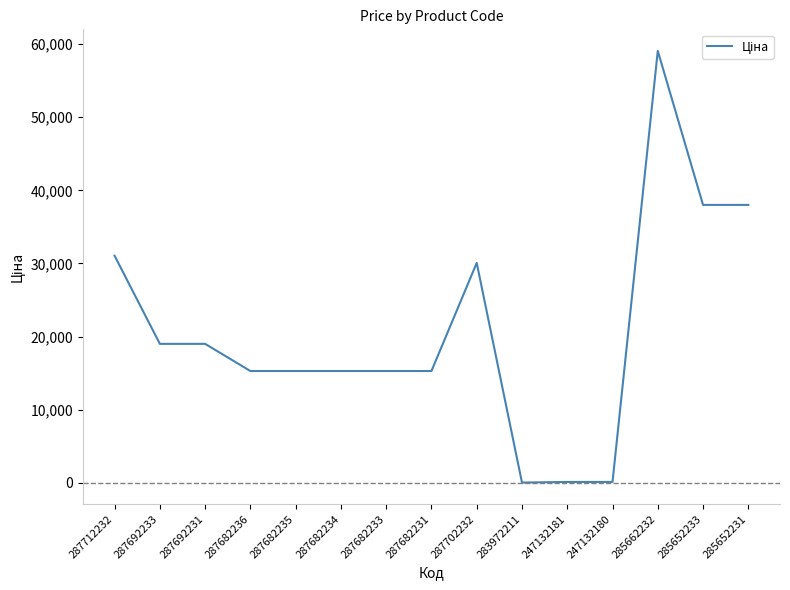

What is the ratio of the value at 287692231 to the value at 285652231?

0.5